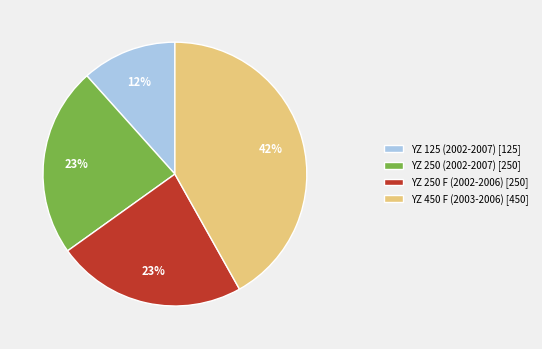

Does YZ 250 (2002-2007) represent more than half of the total?

No